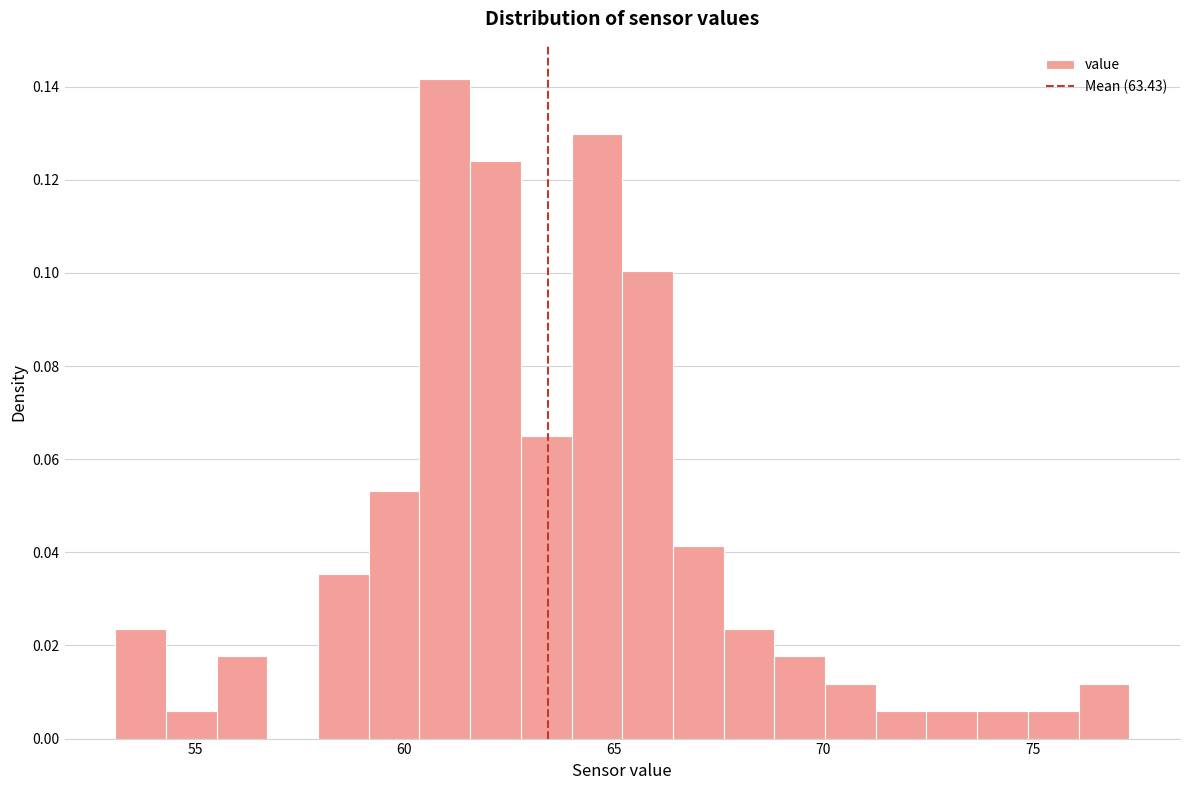

Read against the x-axis, roughly where is the centre of the tallest bar?

61.0